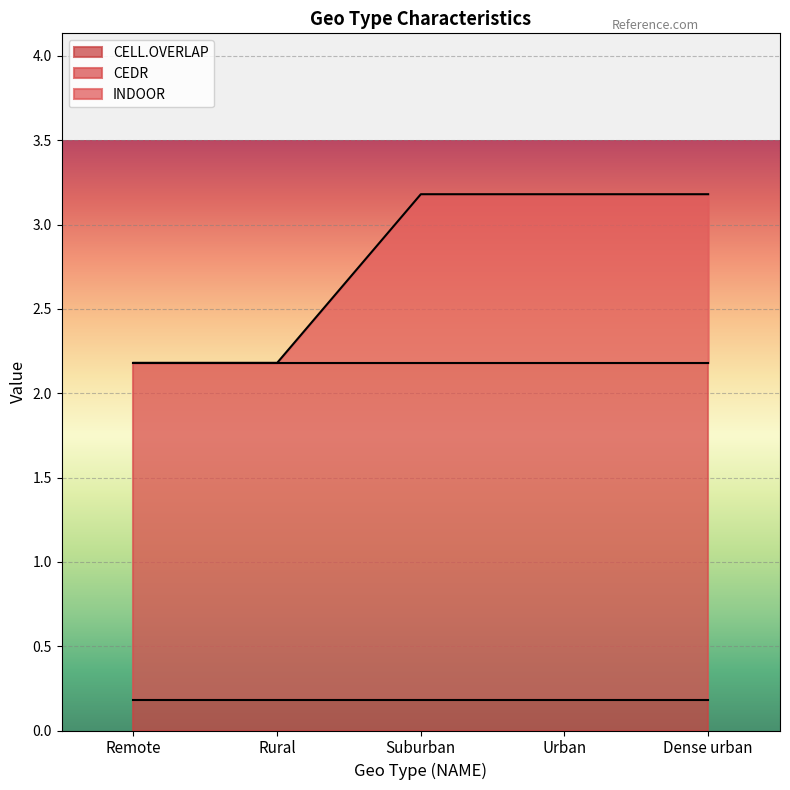

What value does the CELL.OVERLAP series have at Dense urban?

0.2